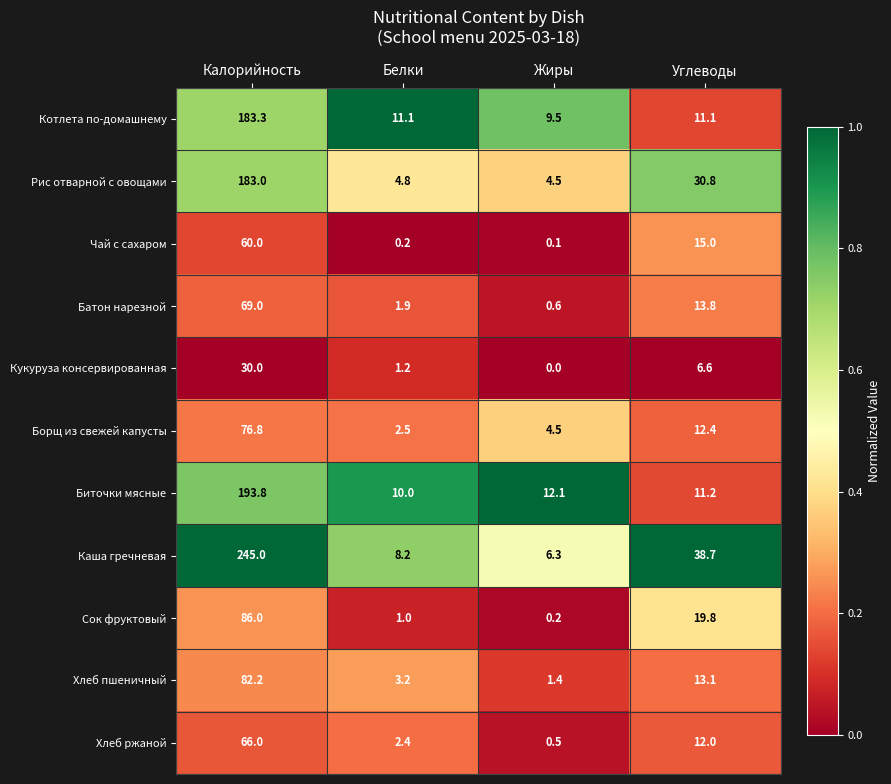

Count the number of categories in the chart.

4